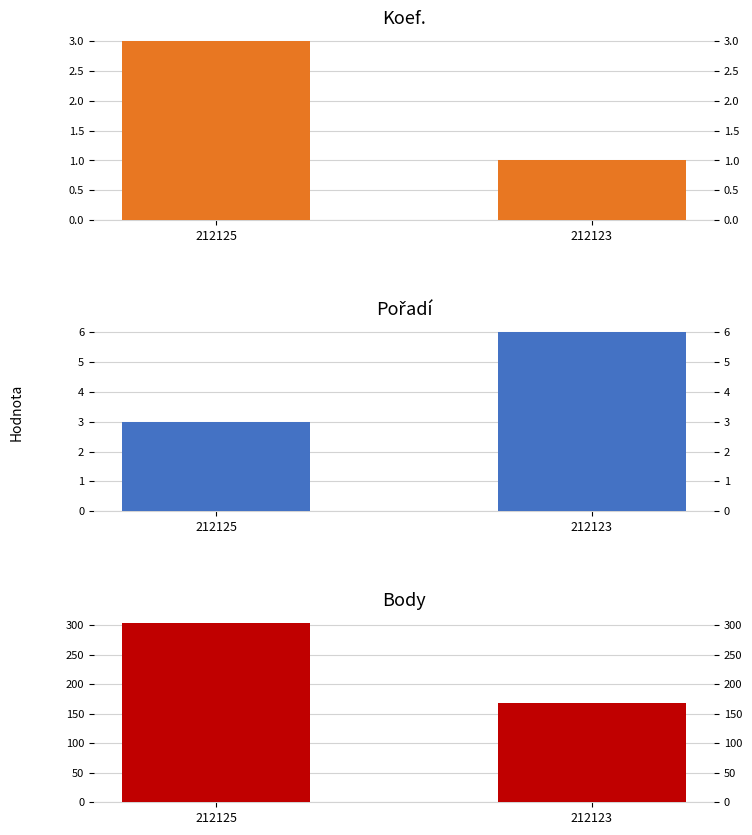

What is the difference between the maximum and minimum values in the Body series?

135